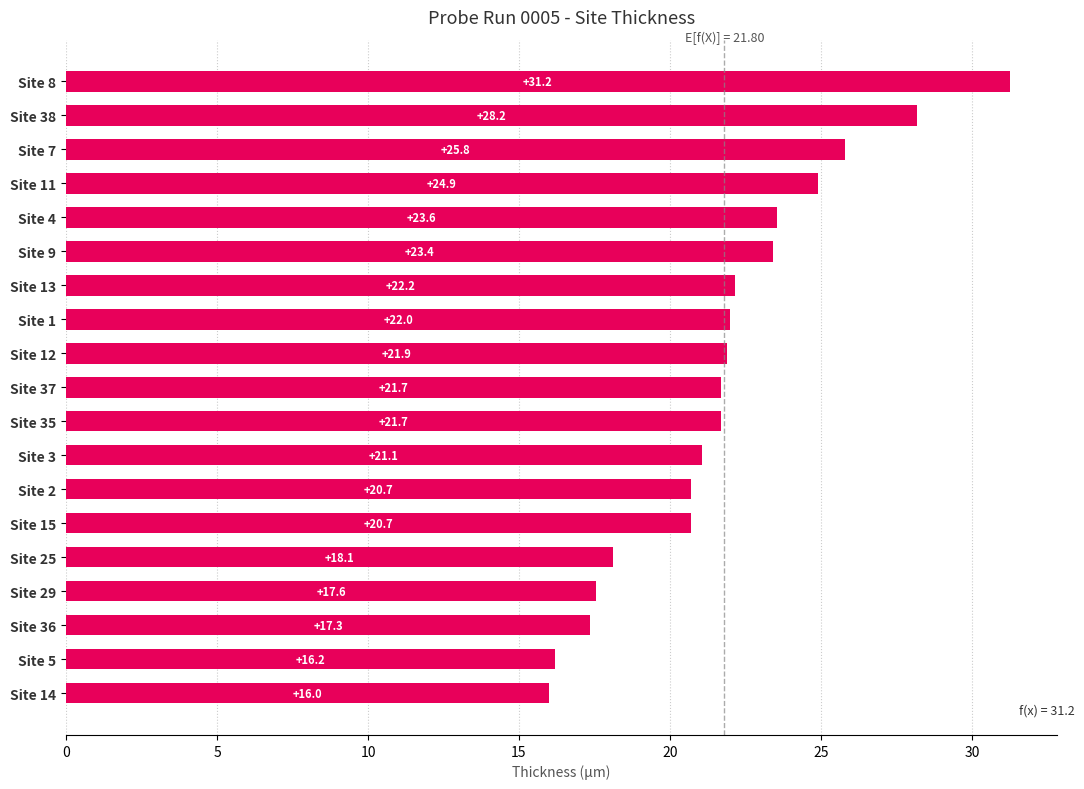

What is the change in value from Site 9 to Site 15?

-2.7